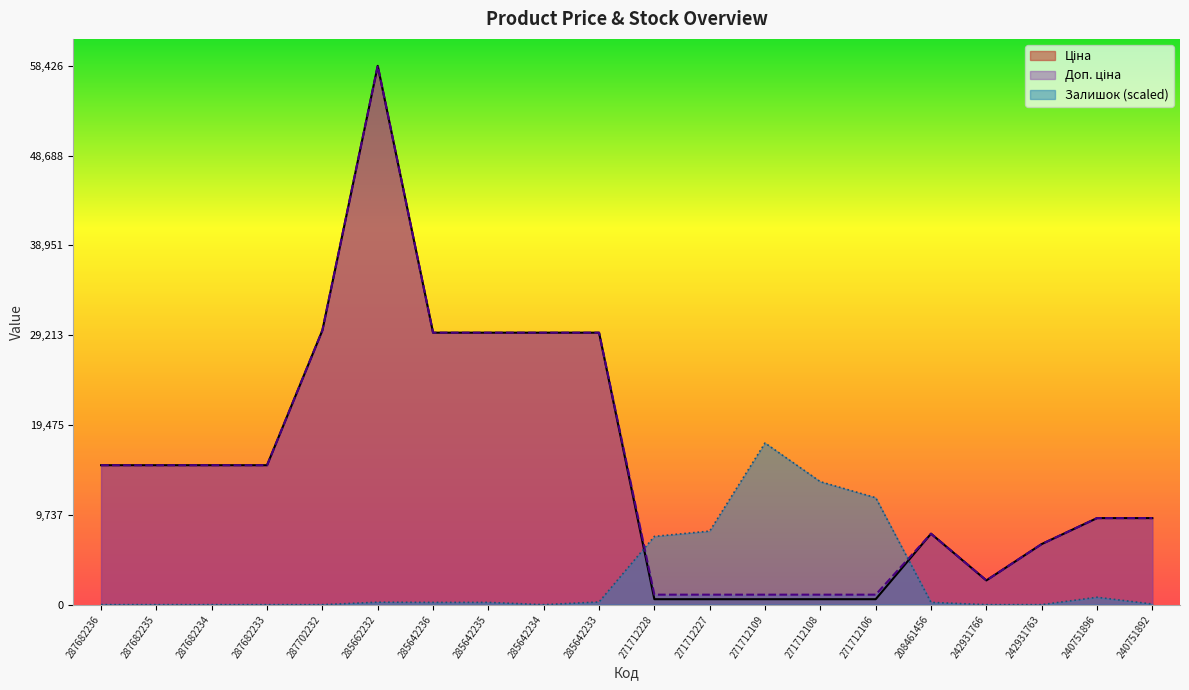

List the labels in order of Ціна value, smallest first.

271712228, 271712227, 271712109, 271712108, 271712106, 242931766, 242931763, 208461456, 240751896, 240751892, 287682236, 287682235, 287682234, 287682233, 285642236, 285642235, 285642234, 285642233, 287702232, 285662232